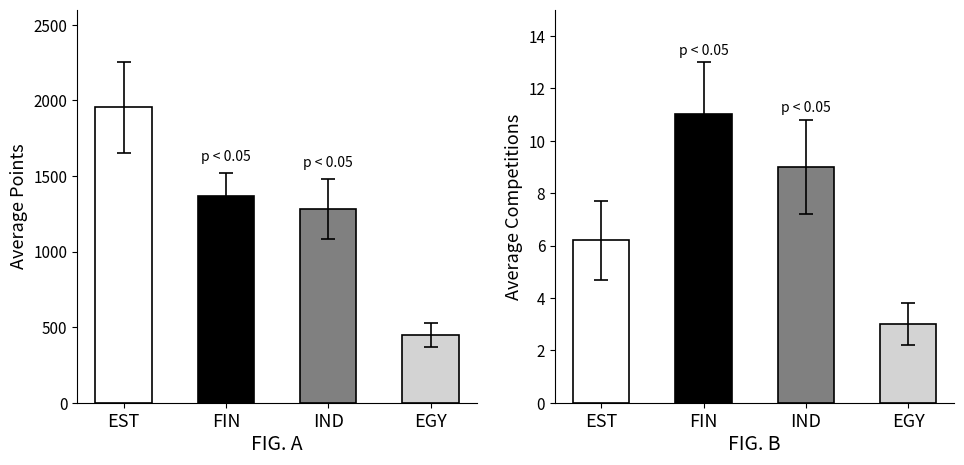

What is the lowest value of the Avg Võistluste arv series?

3.0